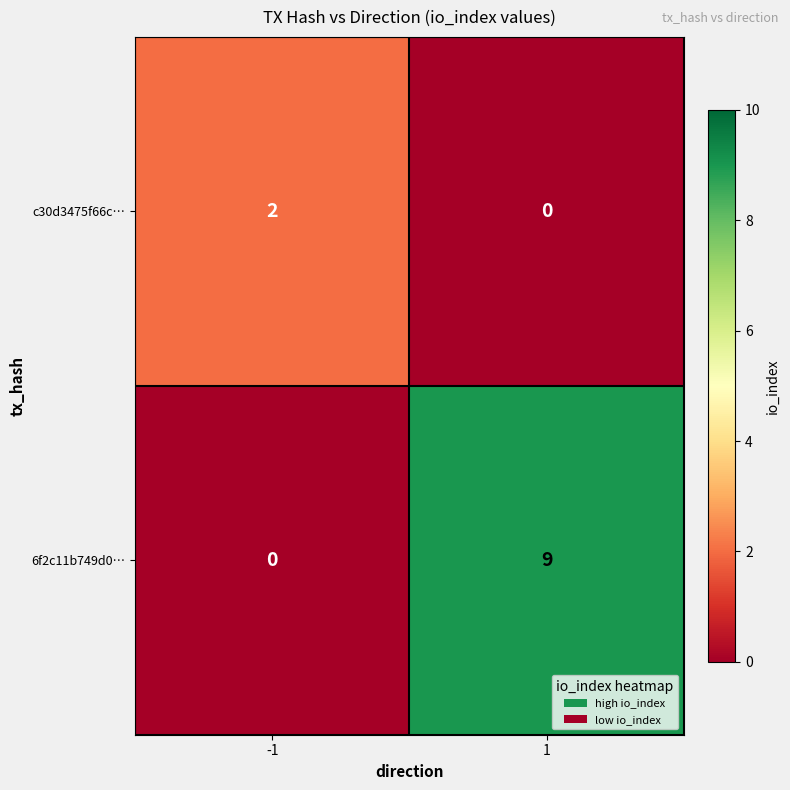

Reading left to right, list all the values displayed in this chart.

c30d3475f66c…: 2	0
6f2c11b749d0…: 0	9